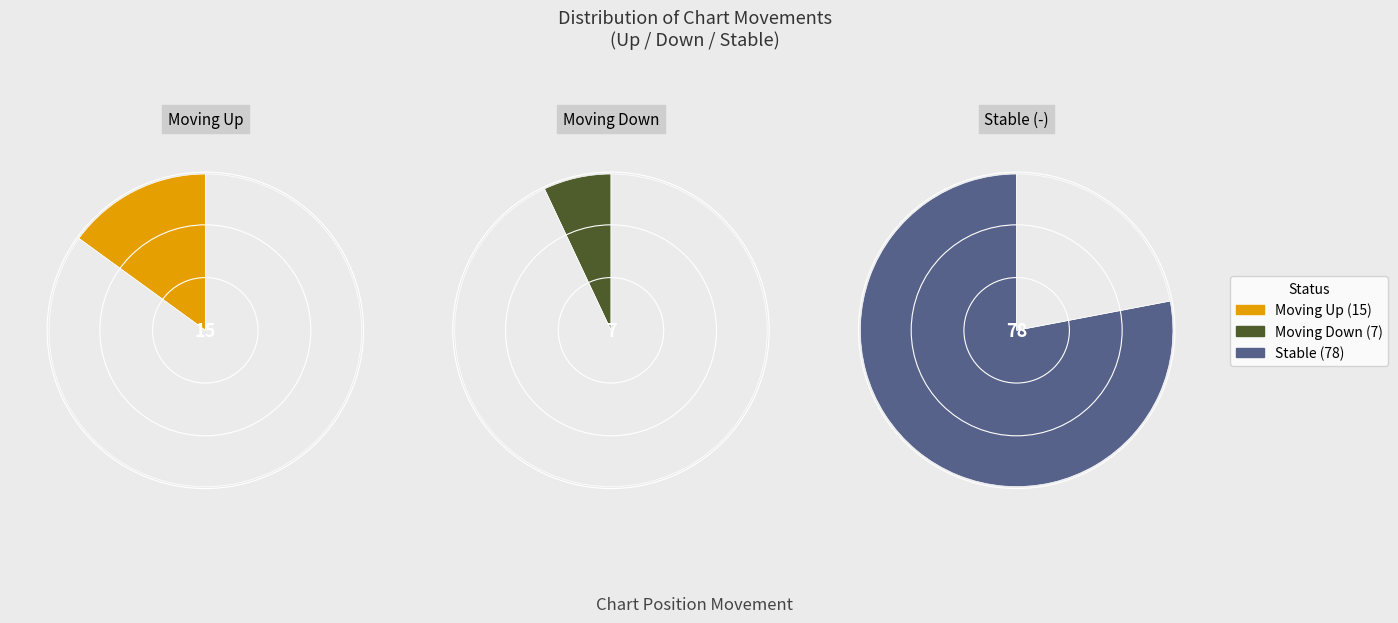

What percentage is NOT represented by down?

93.0%